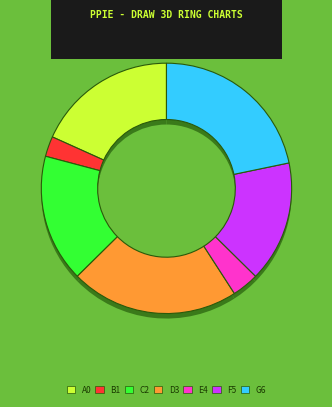

To the nearest percent, what is the combined percentage of Board 4 and Board 2?

24%